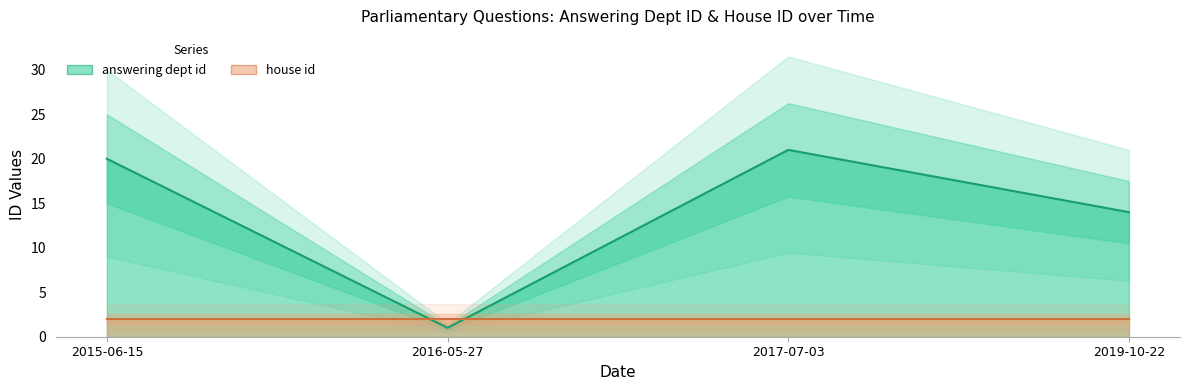

At which label is the value closest to 11?

2019-10-22